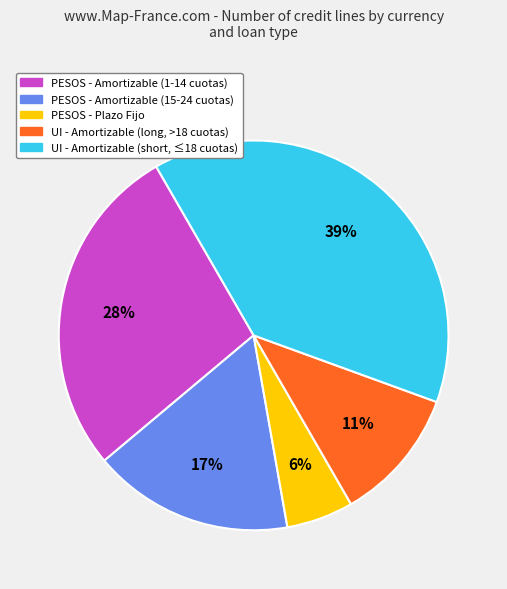

To the nearest percent, what is the average slice percentage?

20%